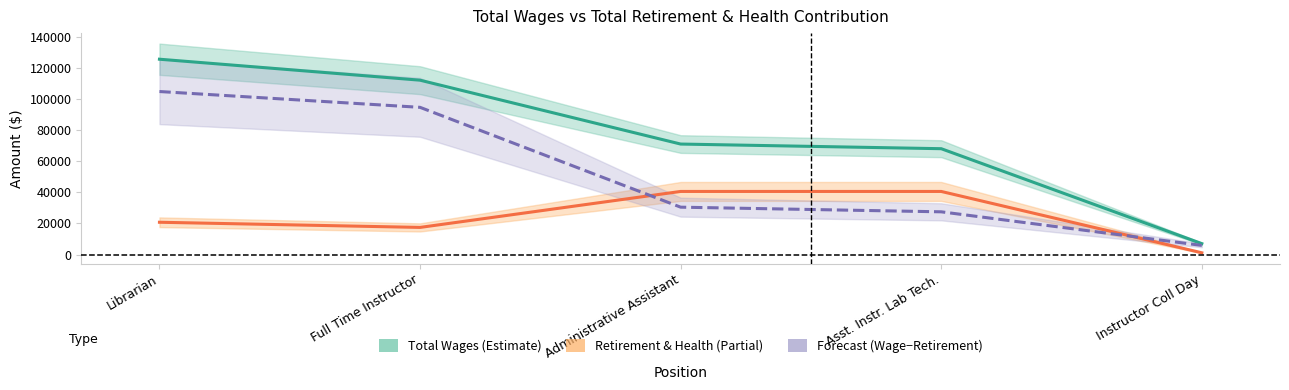

True or false: Wage − Retirement (Forecast) and Total Wages intersect in this chart.

False